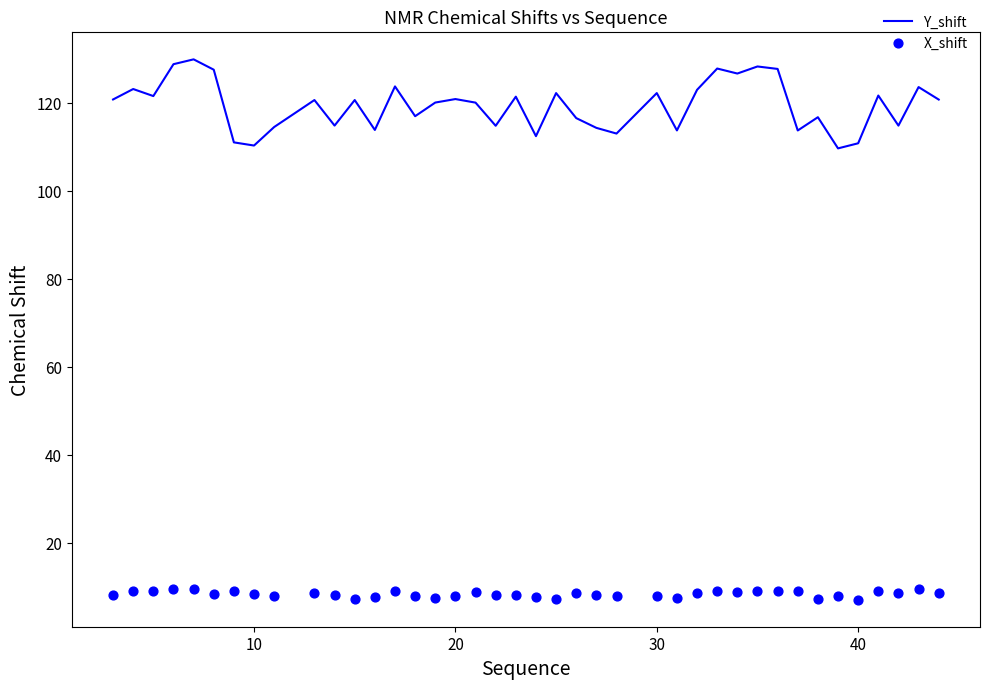

What are all the series names shown in the legend?

Y_shift, X_shift